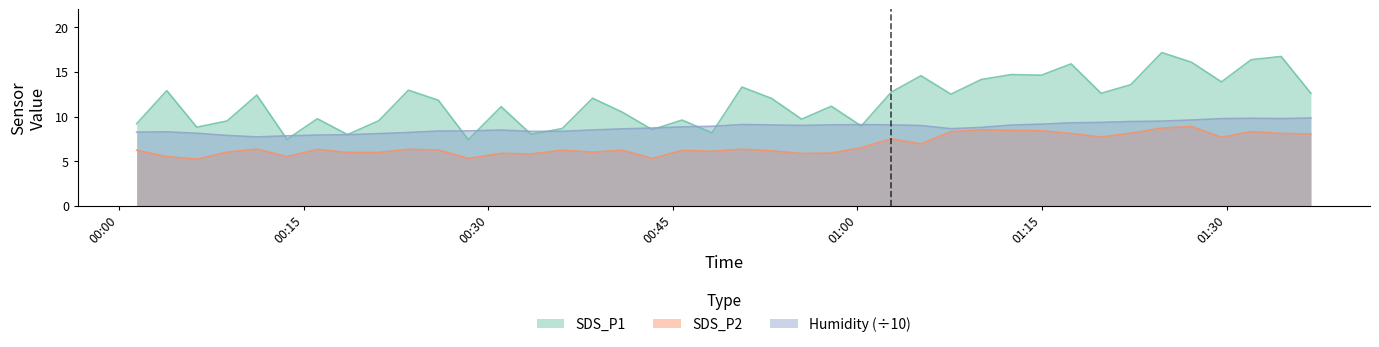

What is the total value across all series at 2023/03/08 00:50:37?

28.7